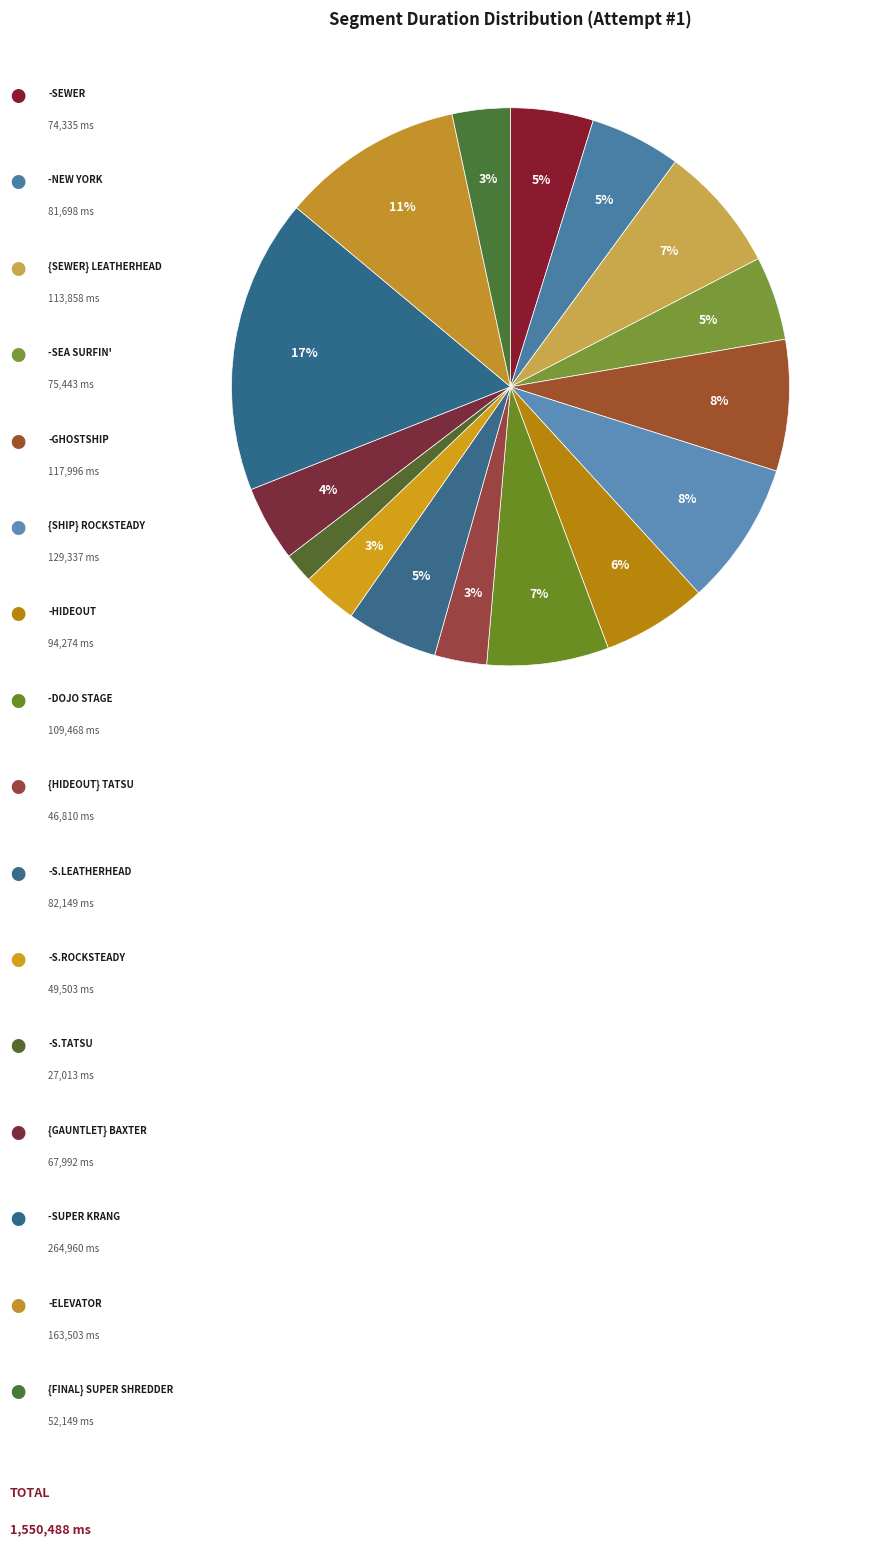

Is there a majority slice in this chart?

No